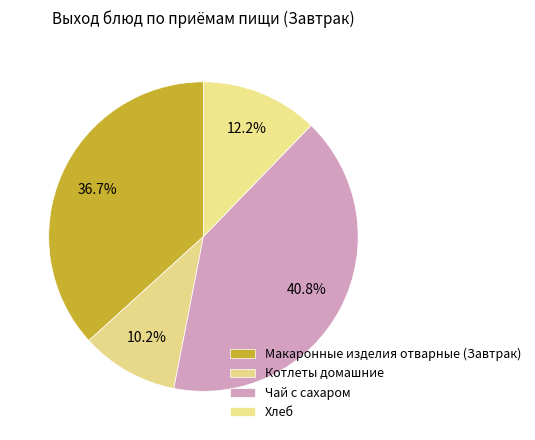

Which slice is the smallest?

Котлеты домашние